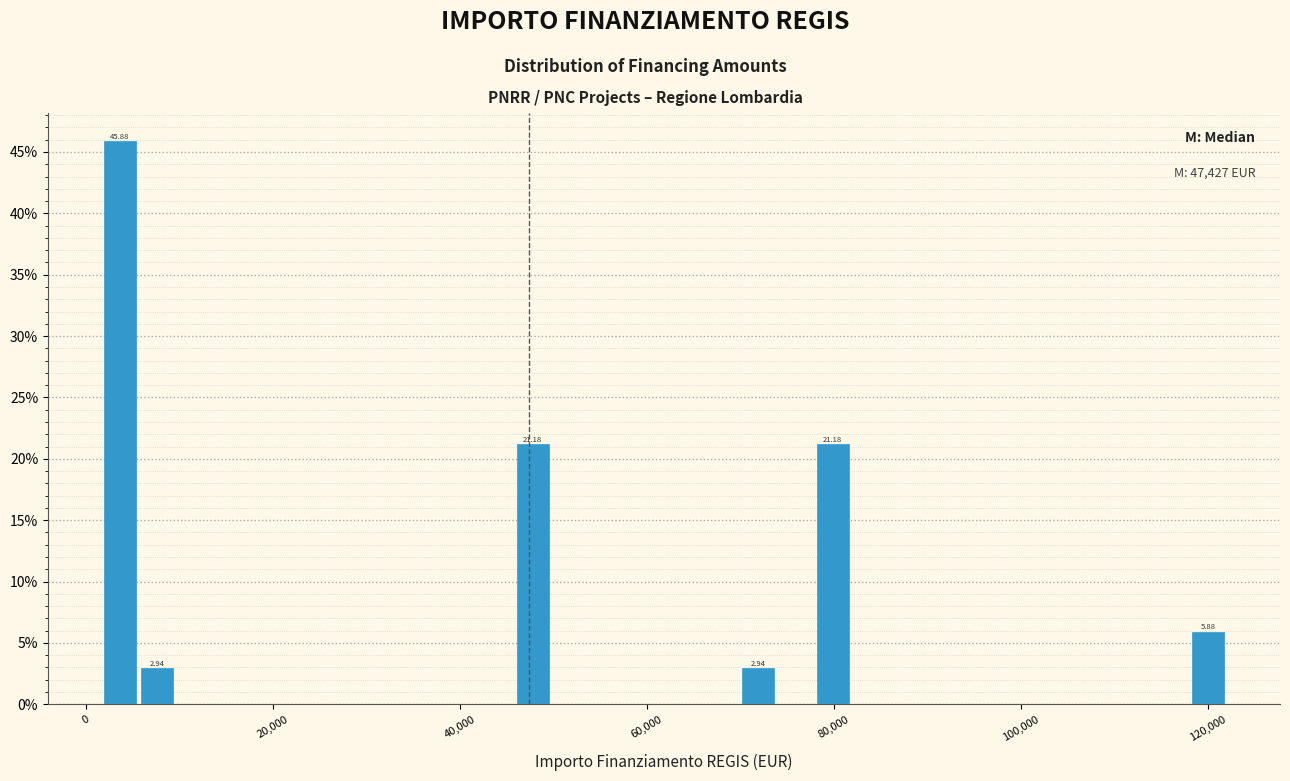

Around what value on the x-axis is the tallest bar? Give the approximate position of its centre, as read against the axis.

4000